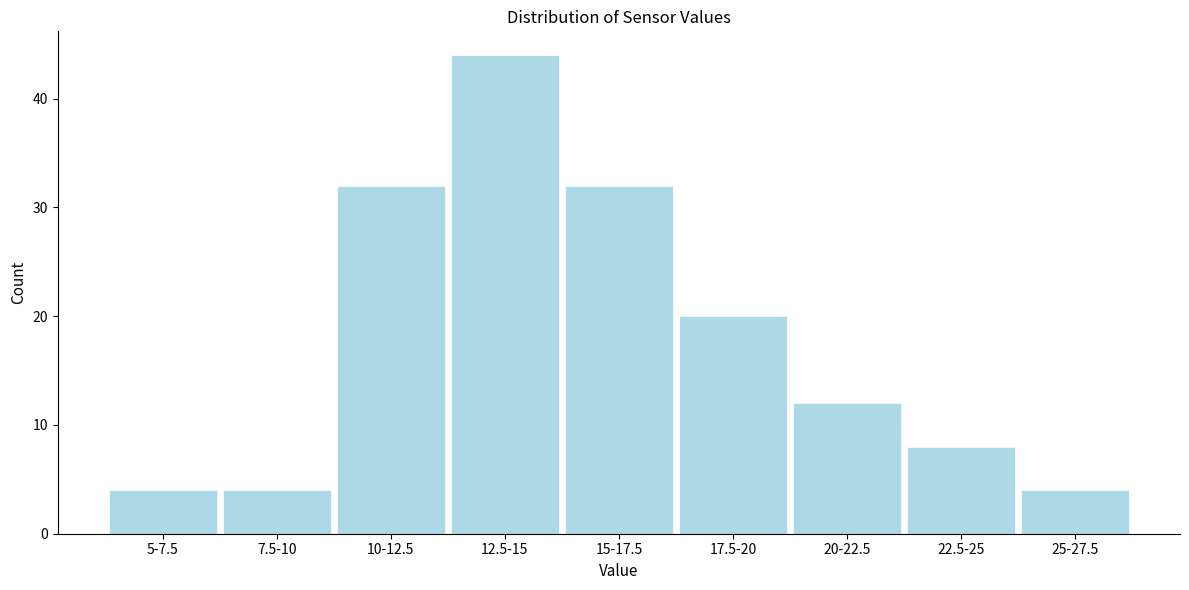

Reading right to left, extract all data points from this chart.

4	8	12	20	32	44	32	4	4